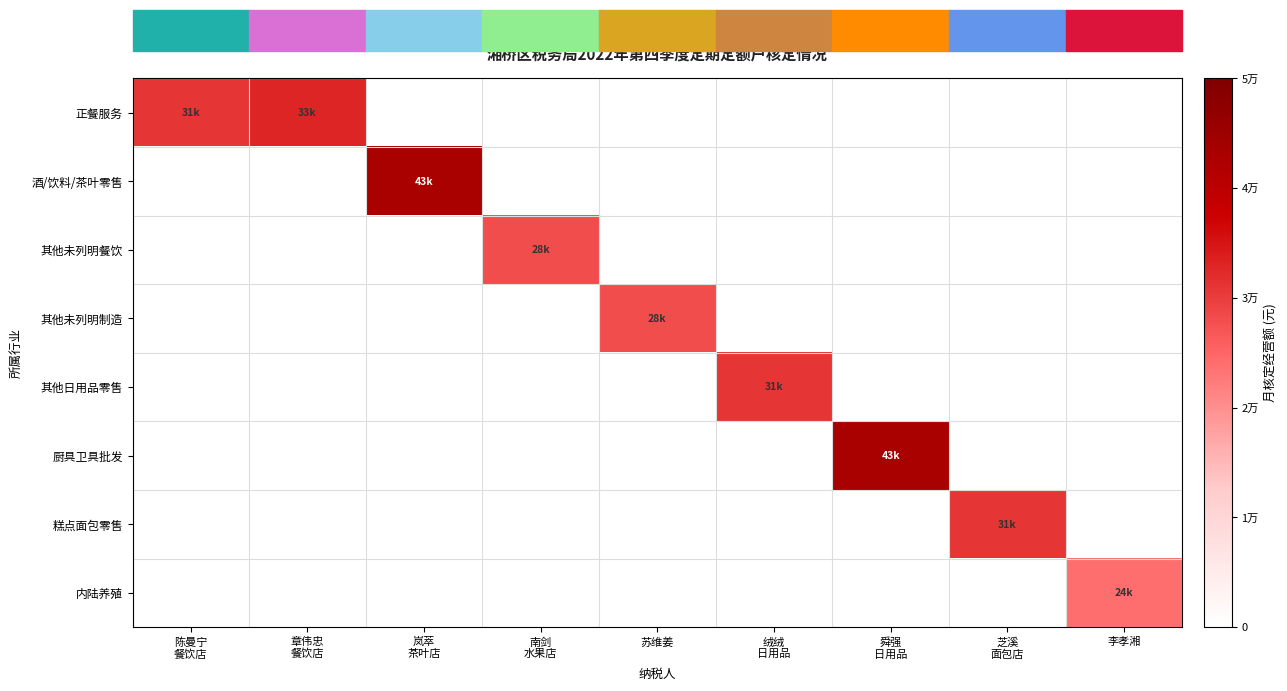

How many positive values does the 内陆养殖 series have?

1